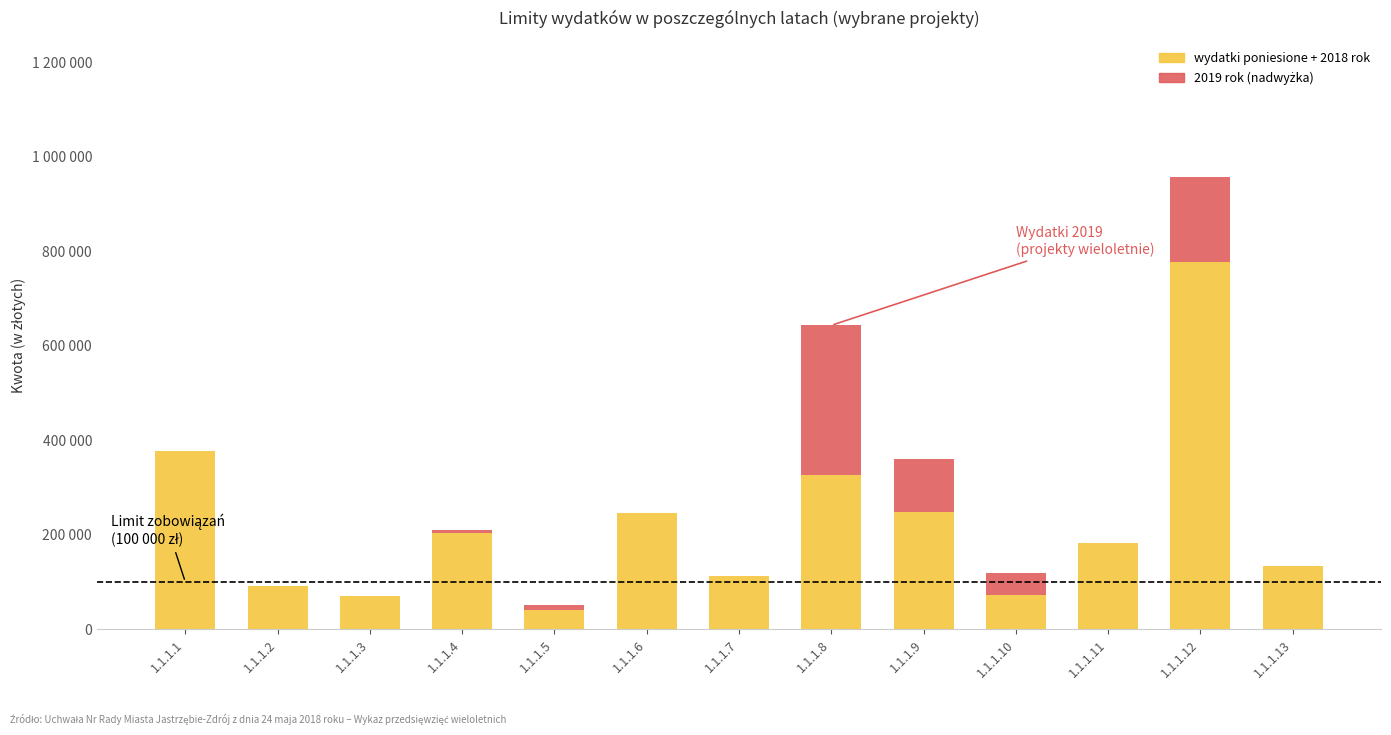

Does the chart contain stacked bars?

Yes